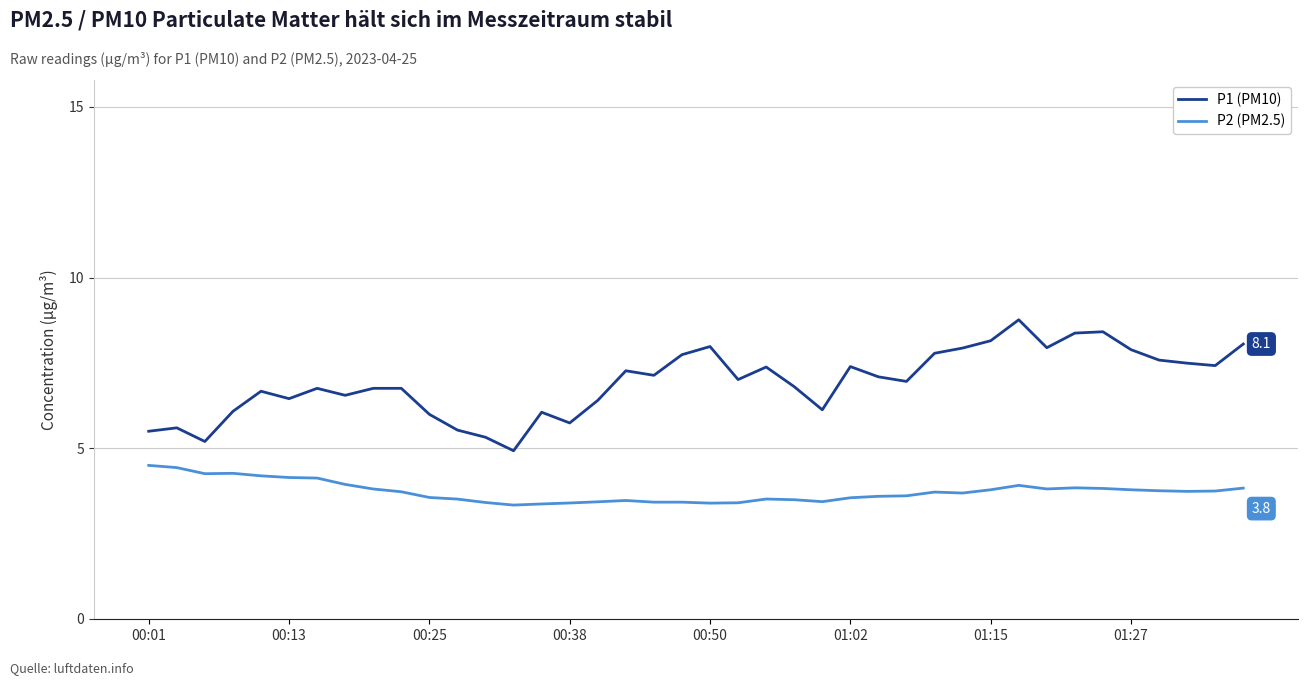

True or false: P1 (PM10) and P2 (PM2.5) intersect in this chart.

False